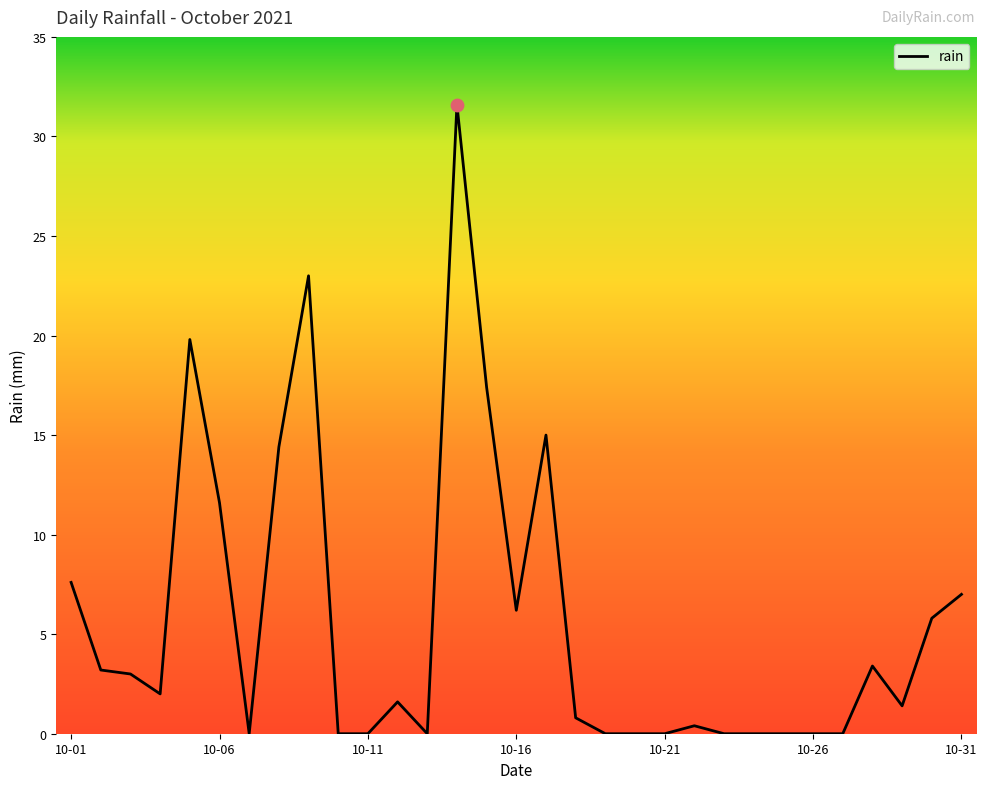

What is the difference between the maximum and minimum values?

31.6